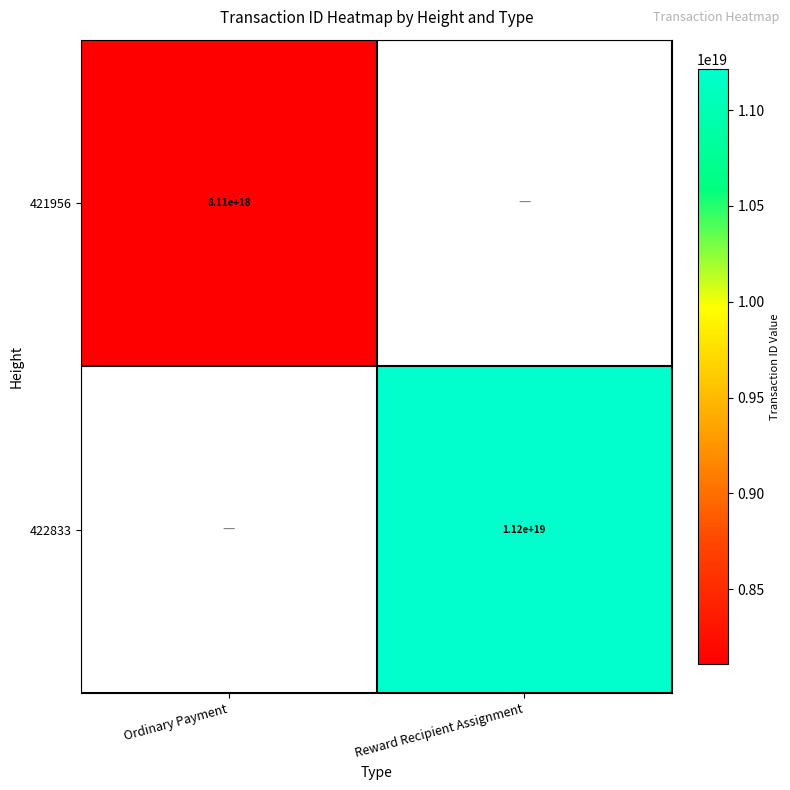

How many distinct data groups are displayed?

2